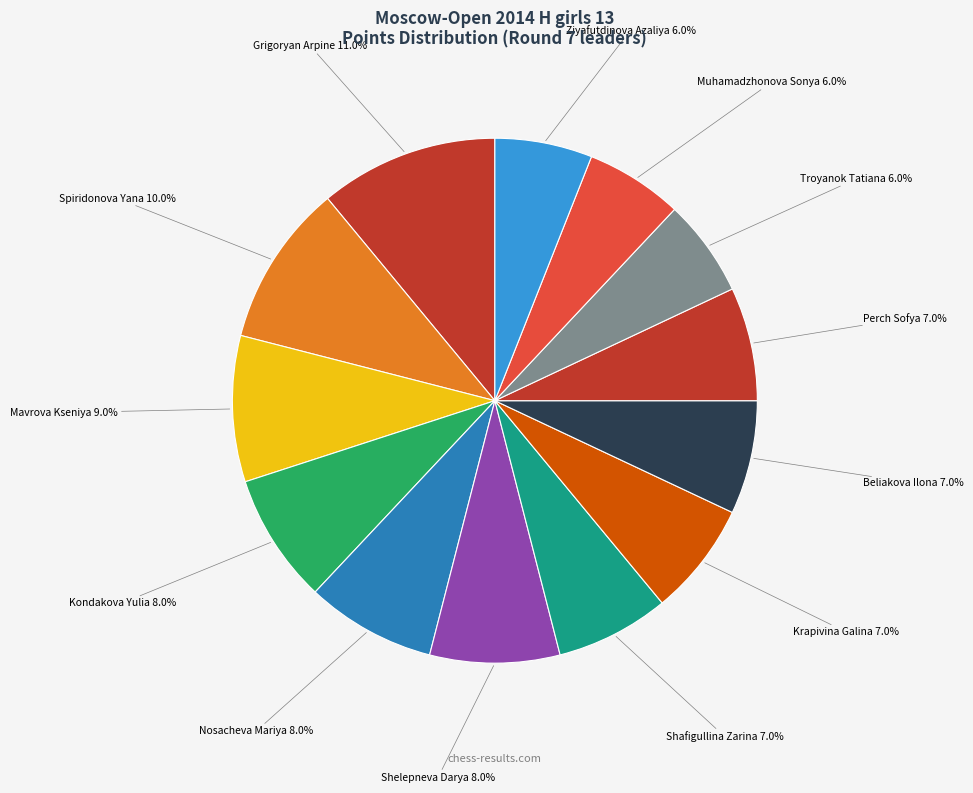

Is it true that Troyanok Tatiana is 6% of the pie?

True